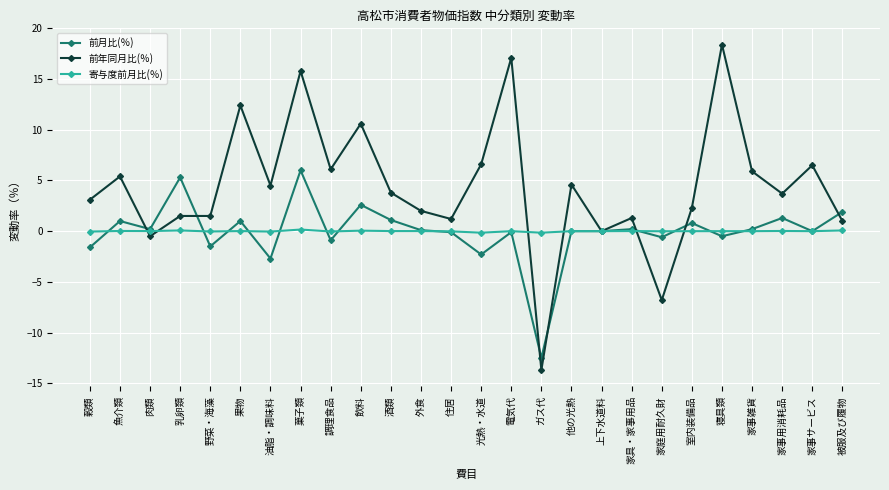

List the series in order of their peak value, highest first.

前年同月比(％), 前月比(％), 寄与度前月比(％)